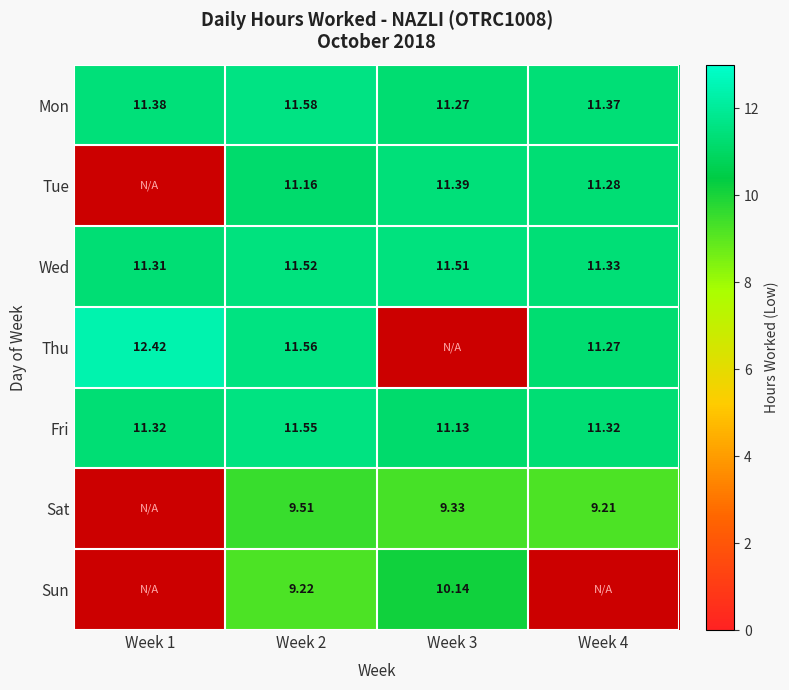

At Week 2, list the series in order from largest to smallest.

Mon, Thu, Fri, Wed, Tue, Sat, Sun